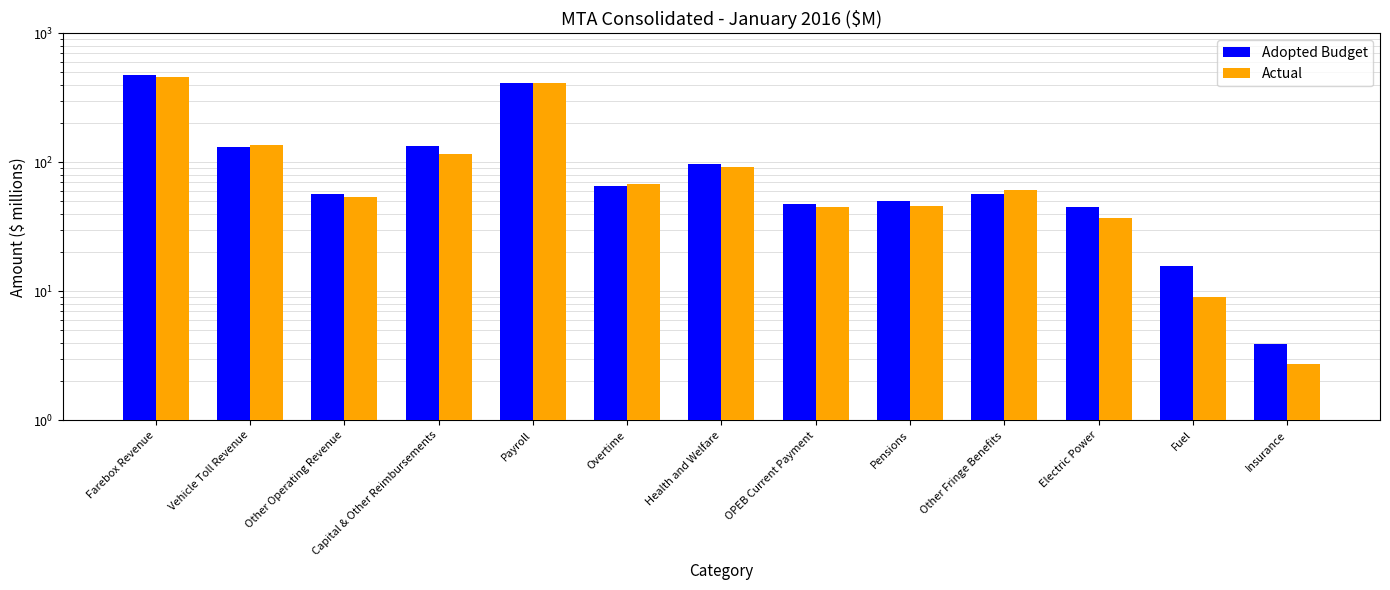

How many series are shown in this chart?

2